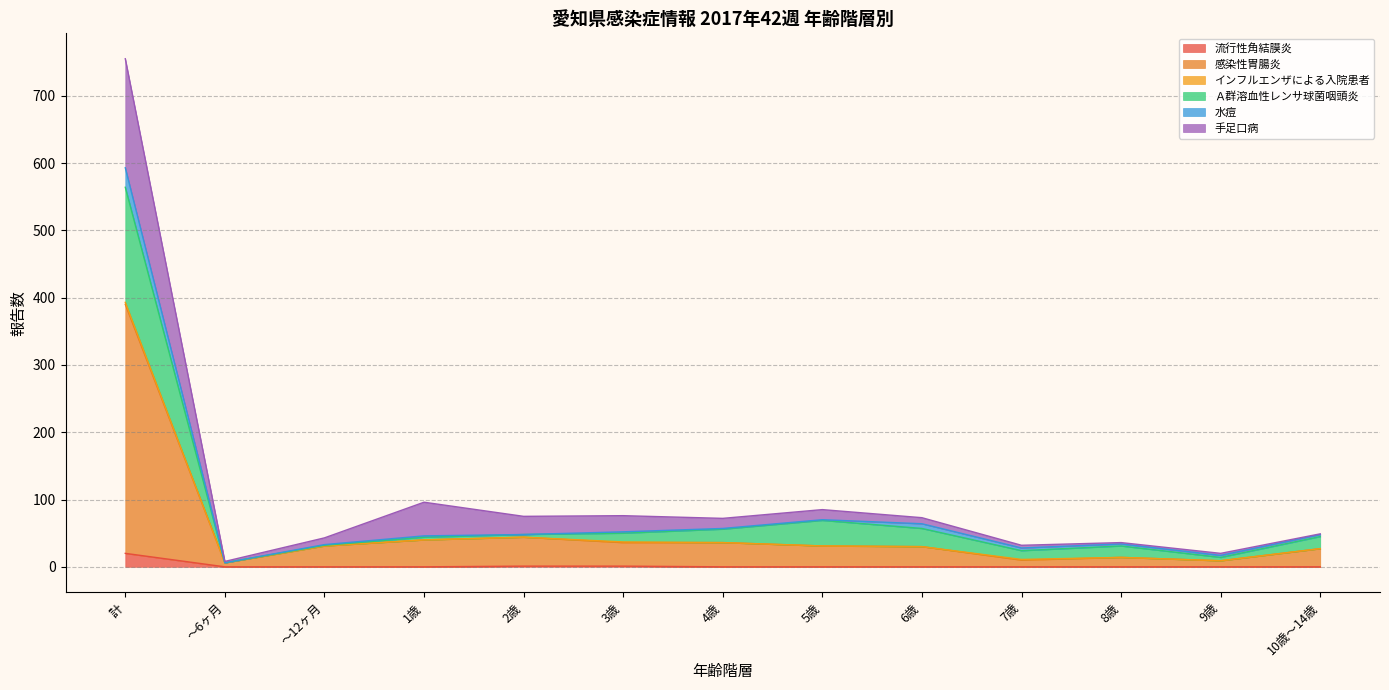

What is the sum of all 流行性角結膜炎 values?

22